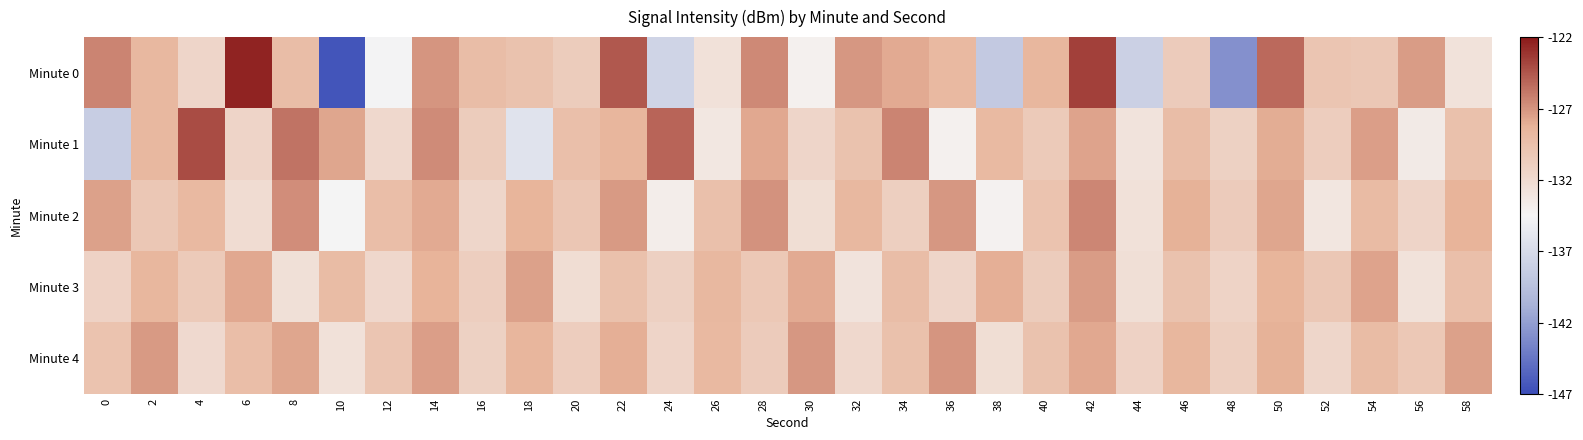

Which series changed the most between 28 and 30?

Minute 0